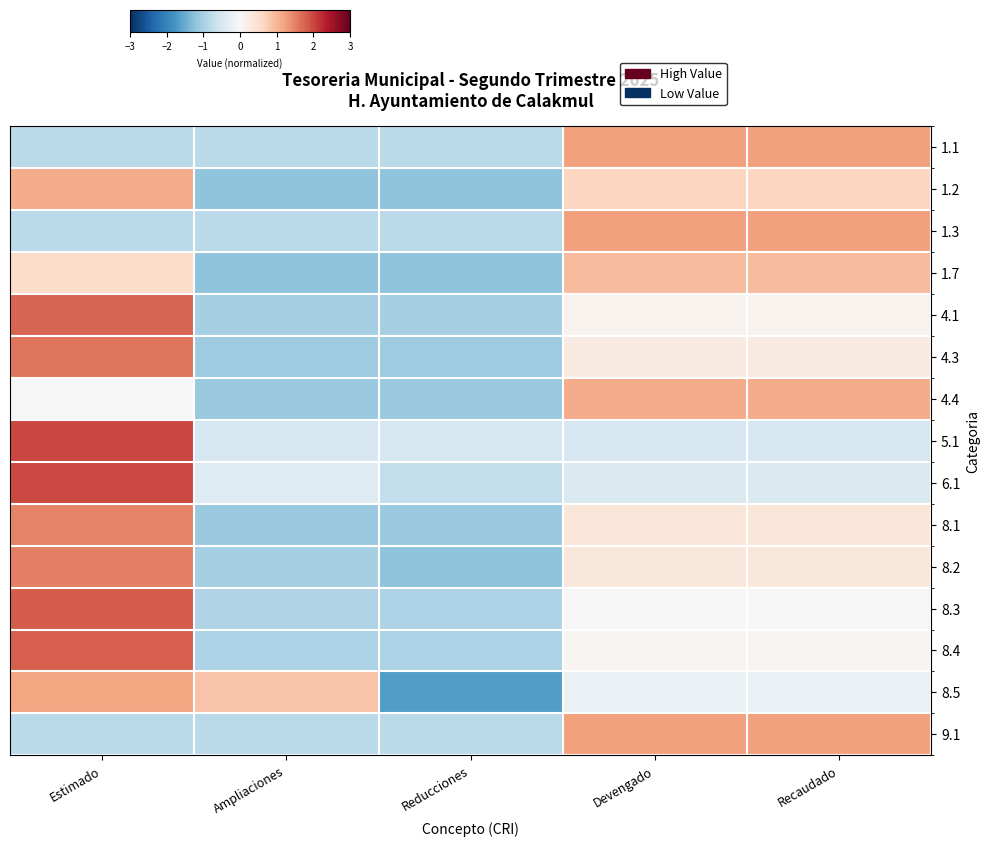

At Recaudado, list the series in order from smallest to largest.

5.1, 6.1, 8.5, 8.3, 8.4, 4.1, 4.3, 8.2, 8.1, 1.2, 1.7, 4.4, 1.1, 1.3, 9.1